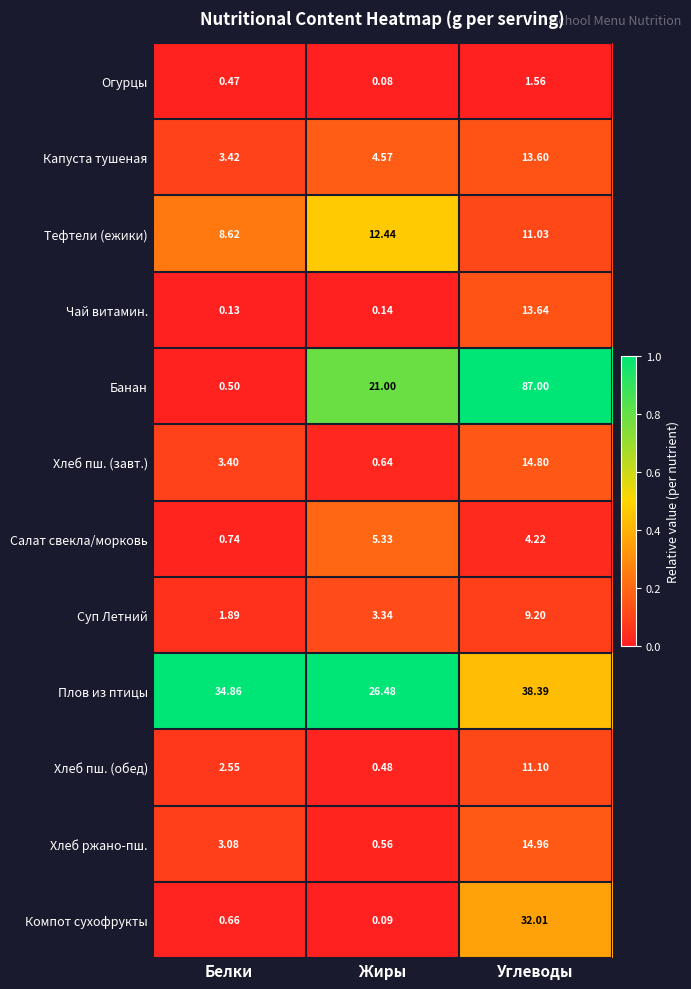

At how many categories does at least one series exceed 0?

3